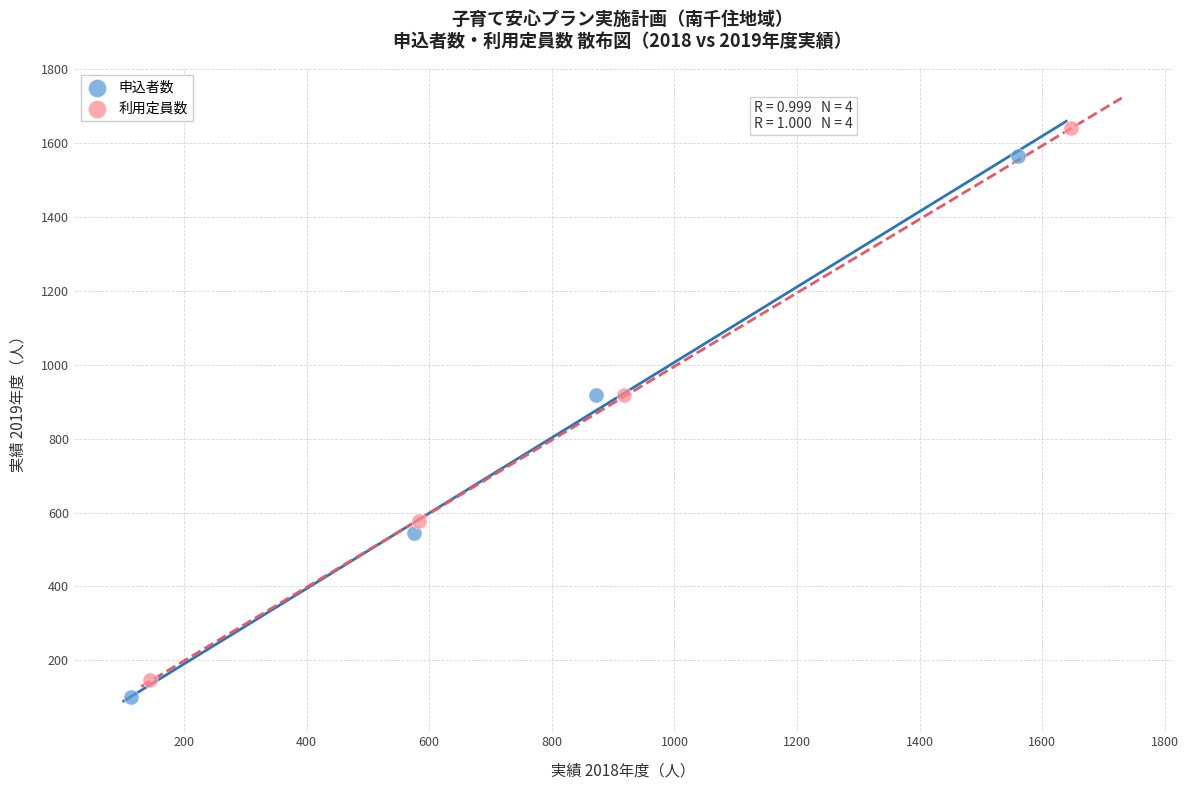

Which series reaches the maximum Y coordinate?

利用定員数